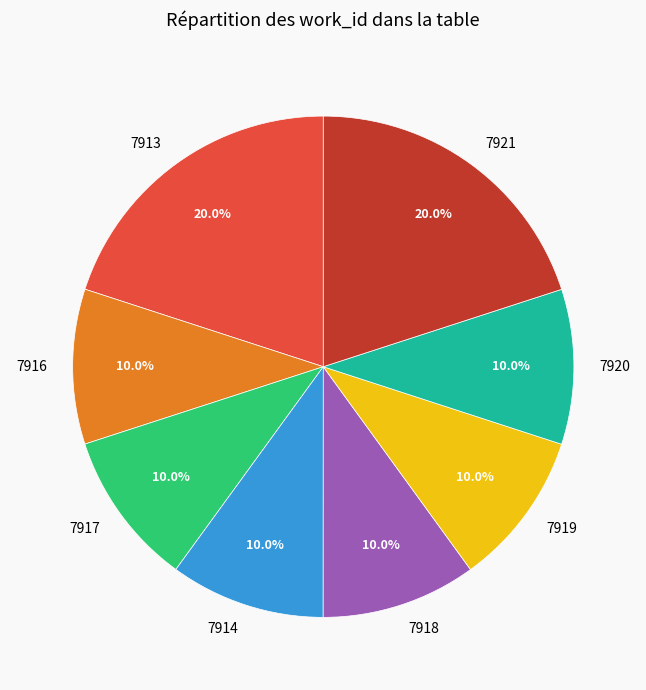

What percentage do 7913 and 7917 together represent?

30.0%